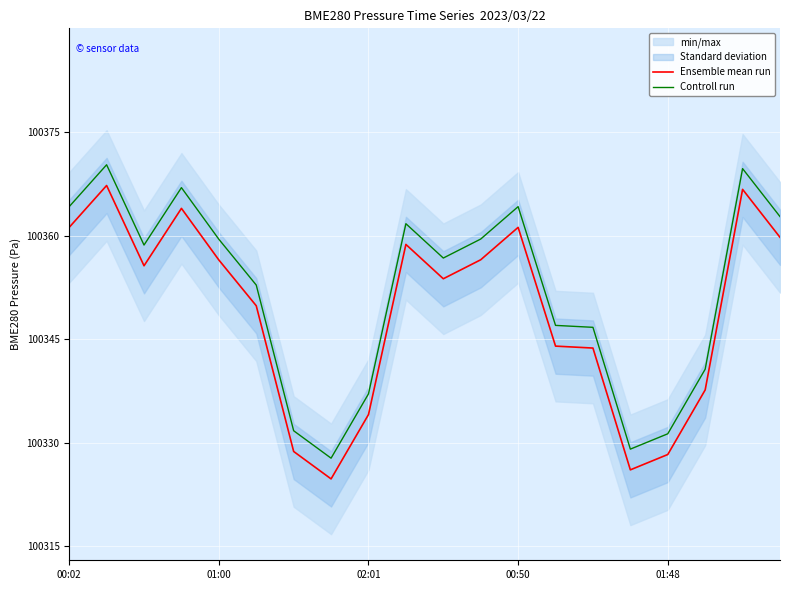

Reading left to right, extract all data points from this chart.

Ensemble mean run: 100361.2	100367.2	100355.6	100363.9	100356.5	100349.8	100328.8	100324.8	100334.1	100358.7	100353.8	100356.5	100361.2	100344.0	100343.7	100326.1	100328.3	100337.7	100366.7	100359.8
Controll run: 100364.2	100370.2	100358.6	100366.9	100359.5	100352.8	100331.8	100327.8	100337.1	100361.7	100356.8	100359.5	100364.2	100347.0	100346.7	100329.1	100331.3	100340.7	100369.7	100362.8